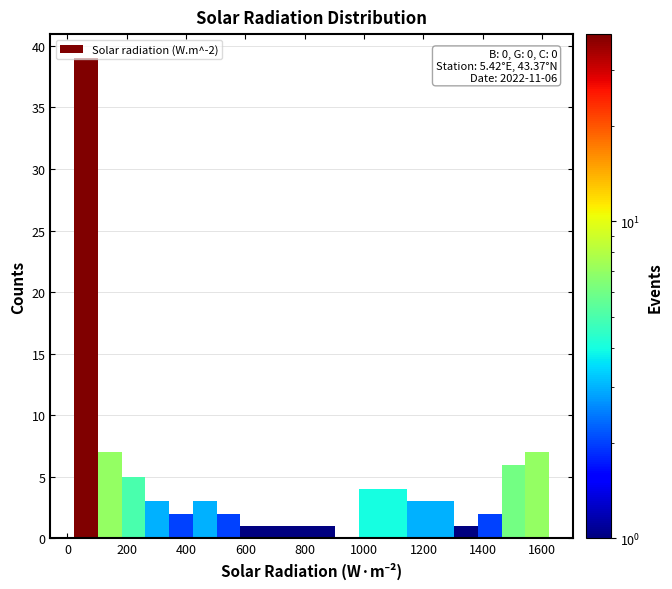

Which range on the x-axis has the tallest bar?

20 to 100